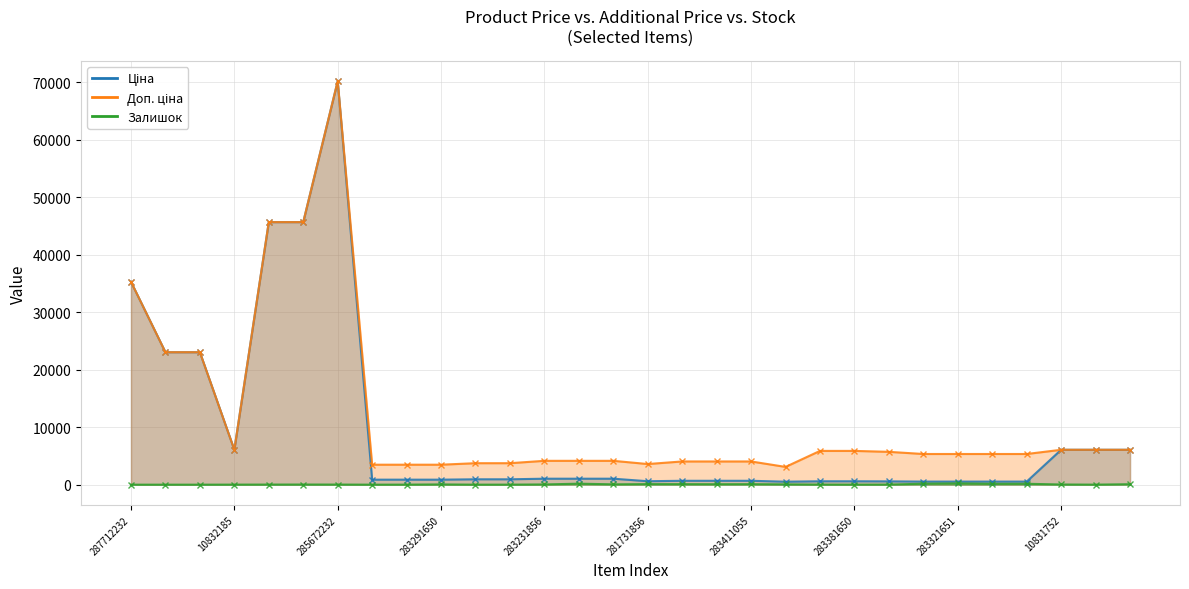

Does the chart have visible grid lines?

Yes